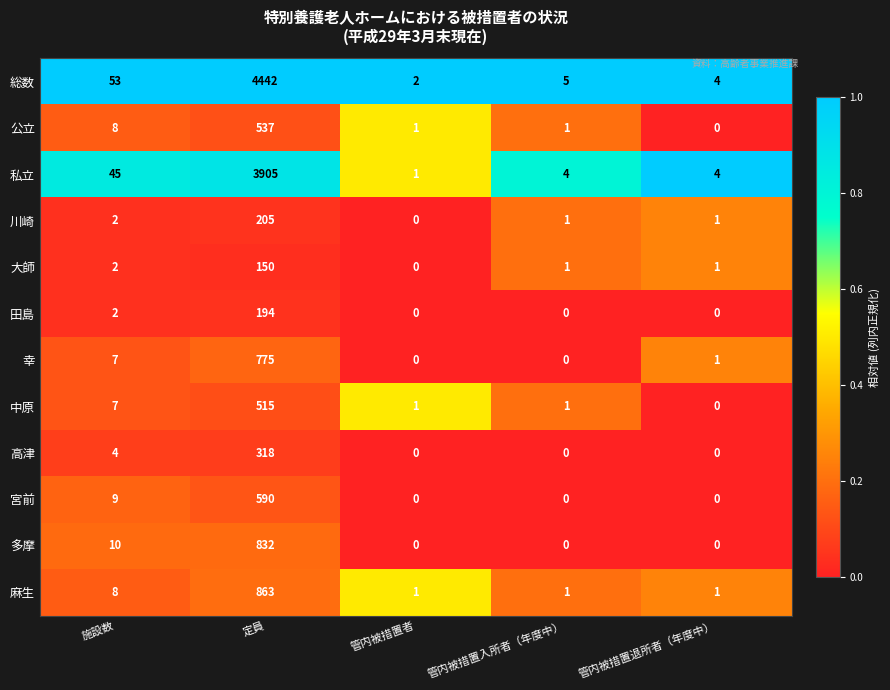

How many categories are shown in the chart?

5